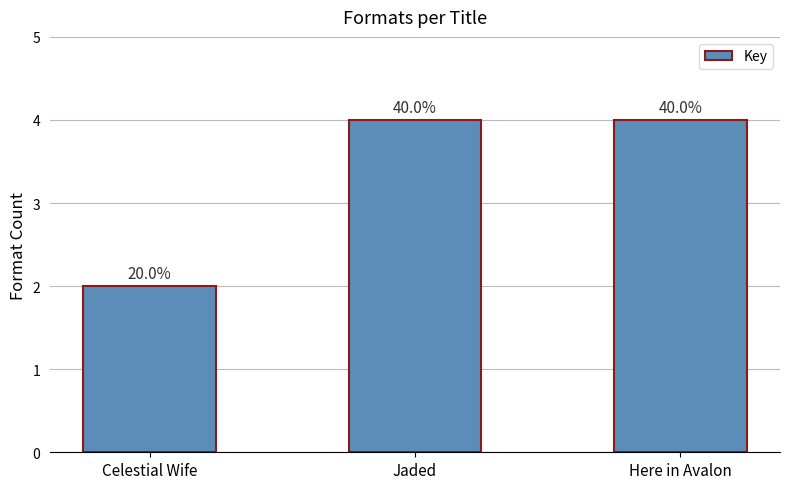

Are the bars horizontal?

No